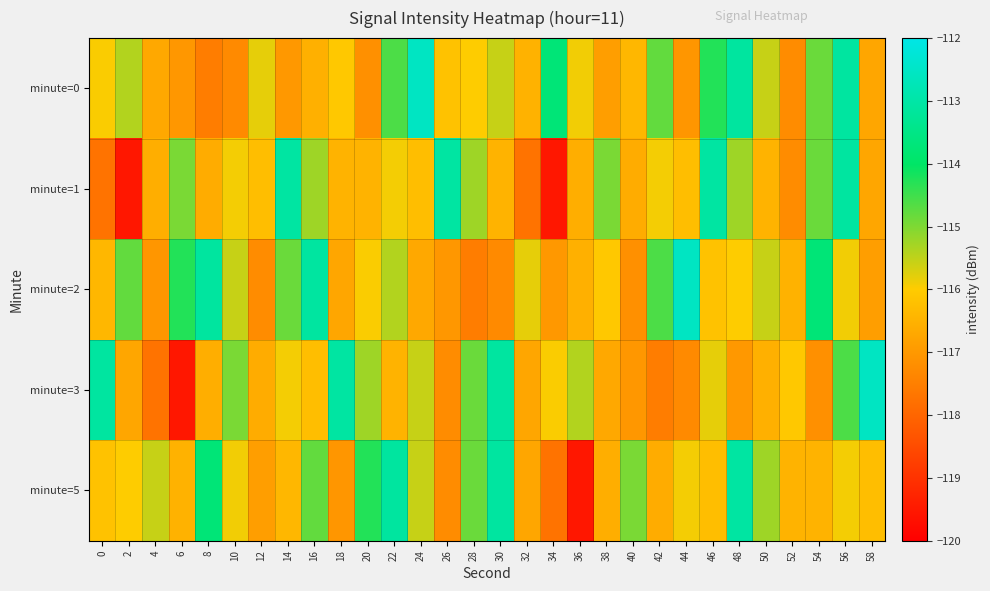

What is the difference between the highest and lowest values at 20?

2.9